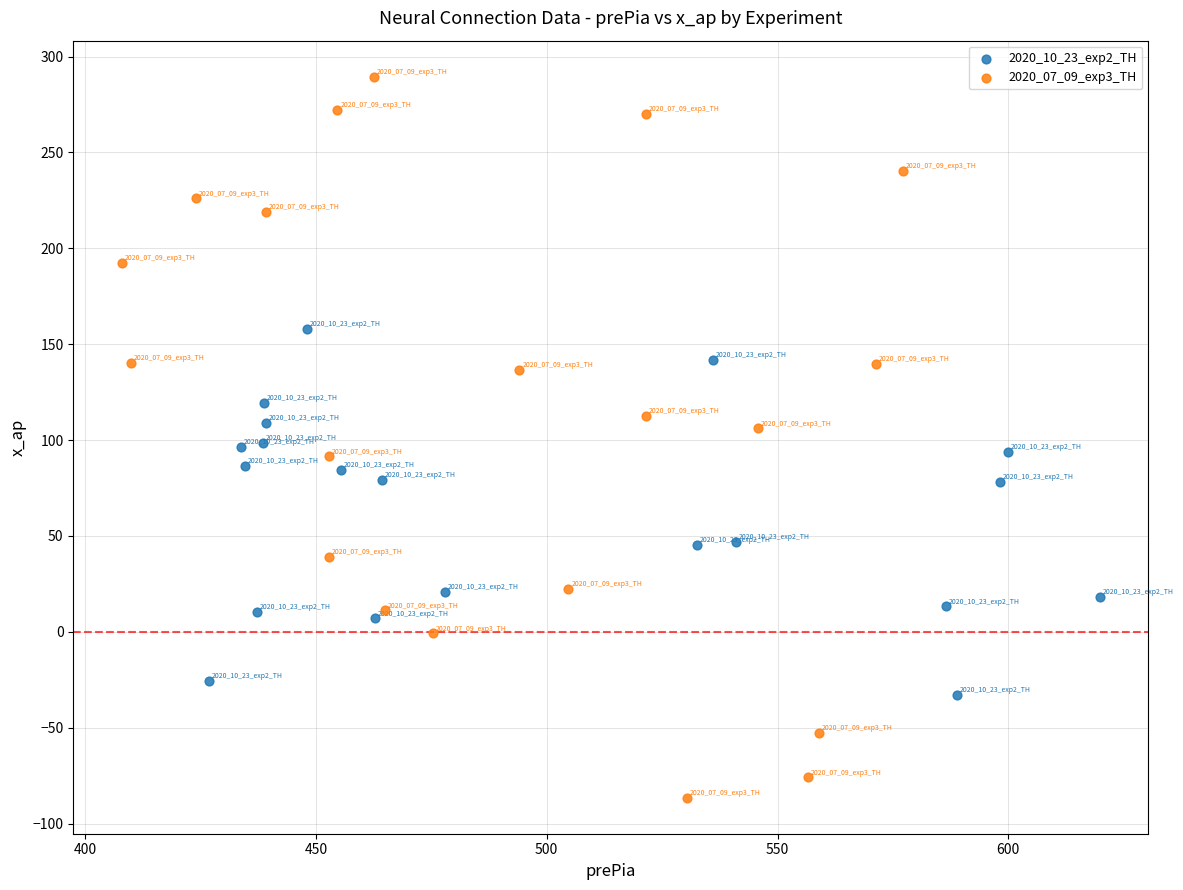

Which series reaches the minimum Y coordinate?

2020_07_09_exp3_TH